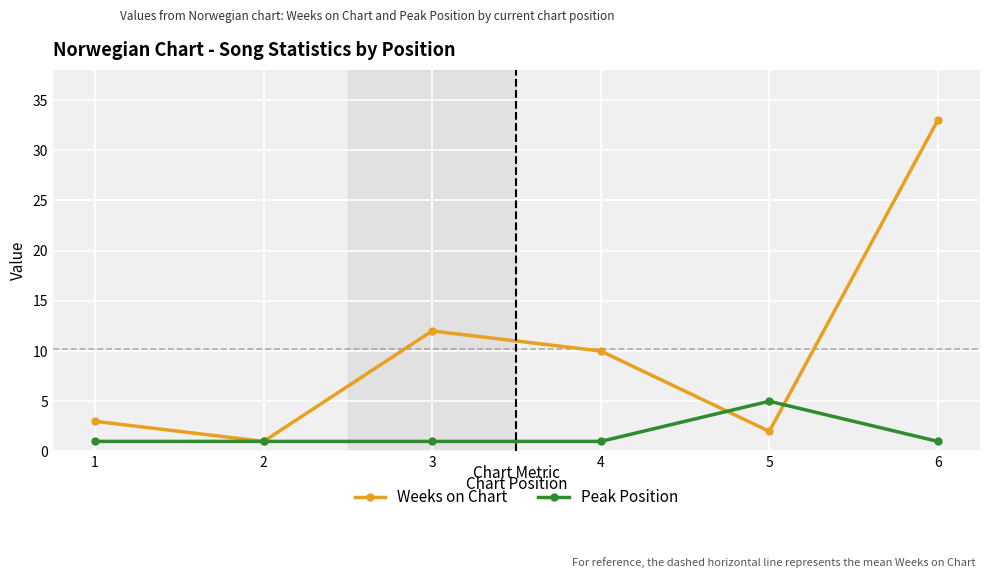

What is the value of the Peak Position point at the 3rd from the left?

1